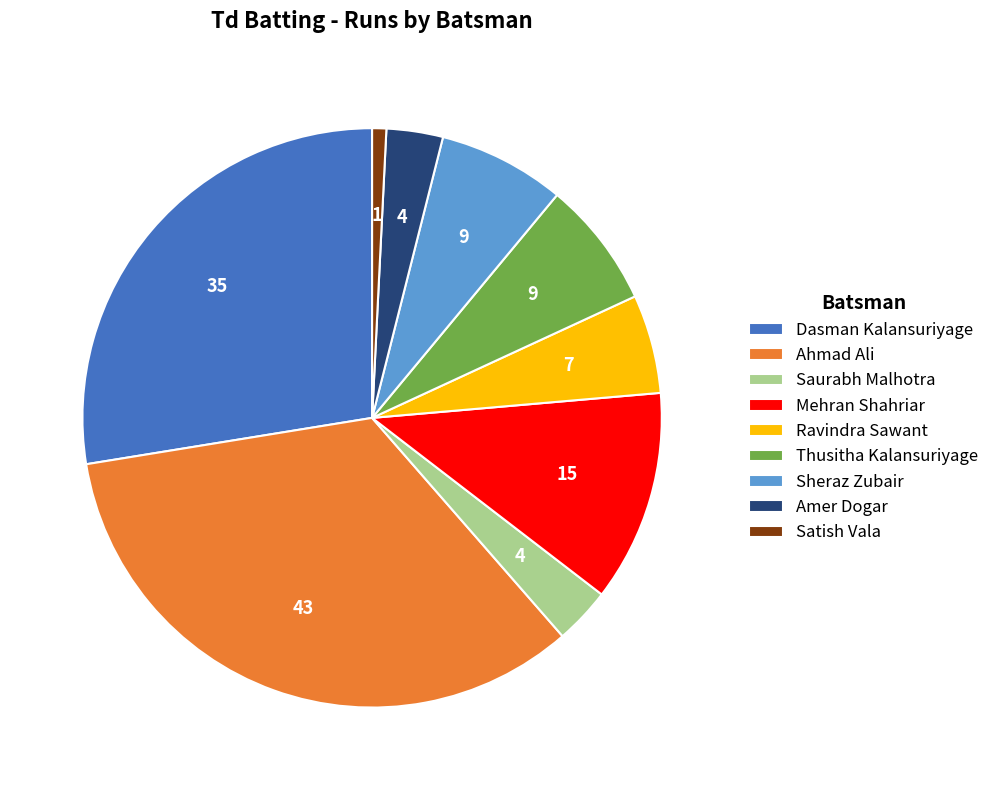

True or false: Dasman Kalansuriyage accounts for 14% of the total.

False